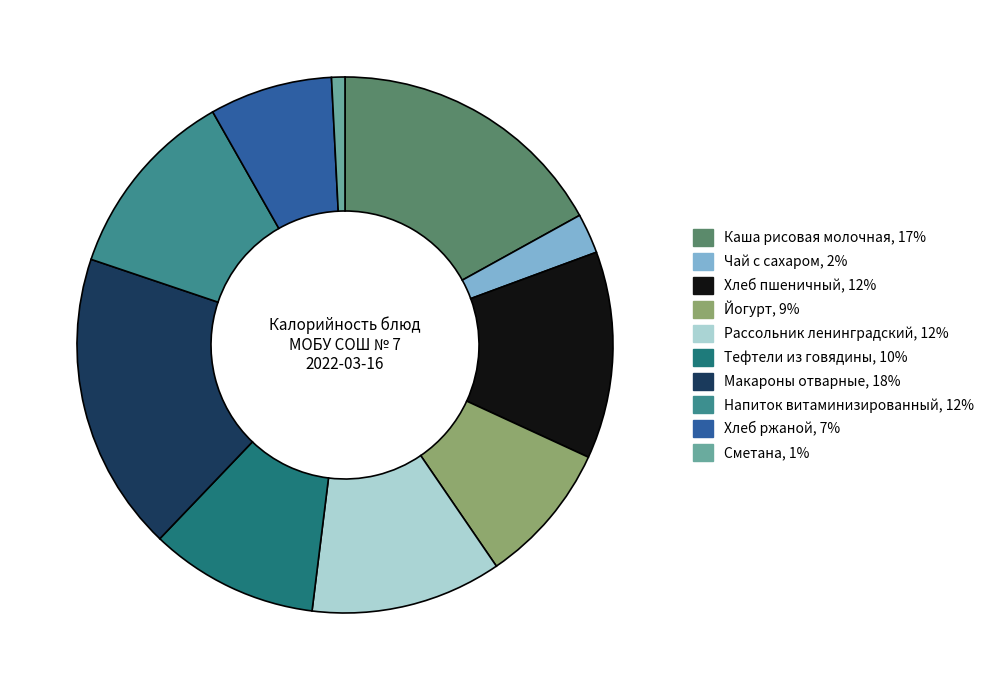

Combined, do Сметана and Чай с сахаром account for over 50%?

No